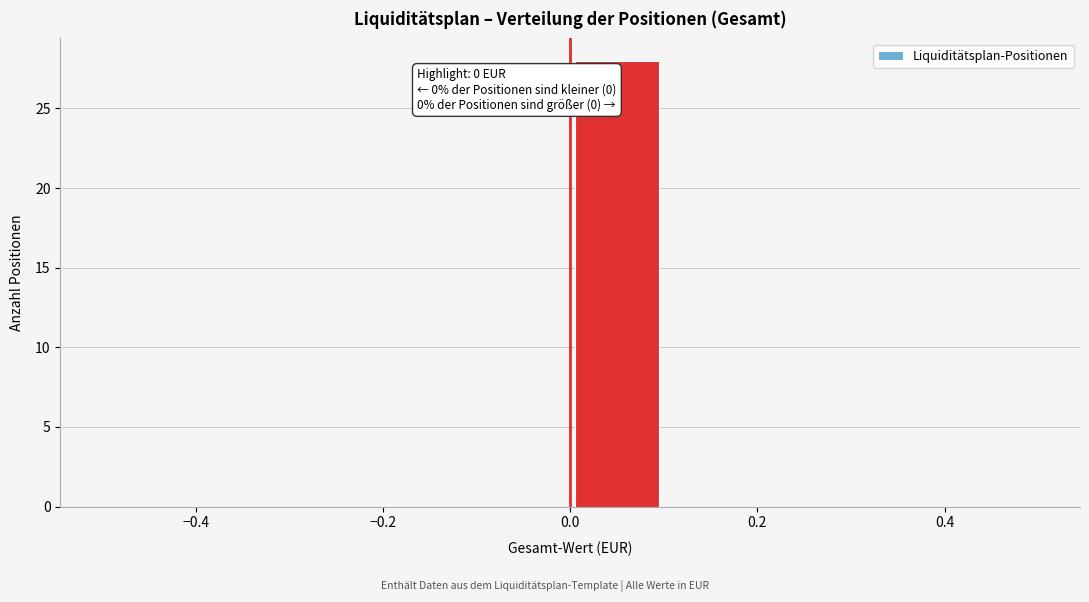

Which range on the x-axis has the tallest bar?

0.0 to 0.1